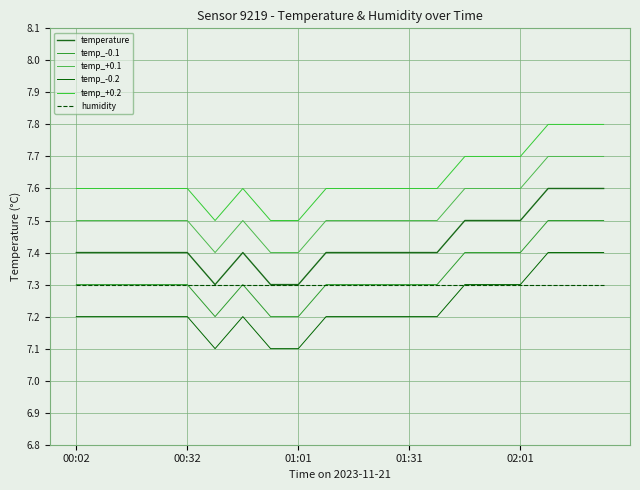

What is the sum of all temp_-0.2 values?

144.6